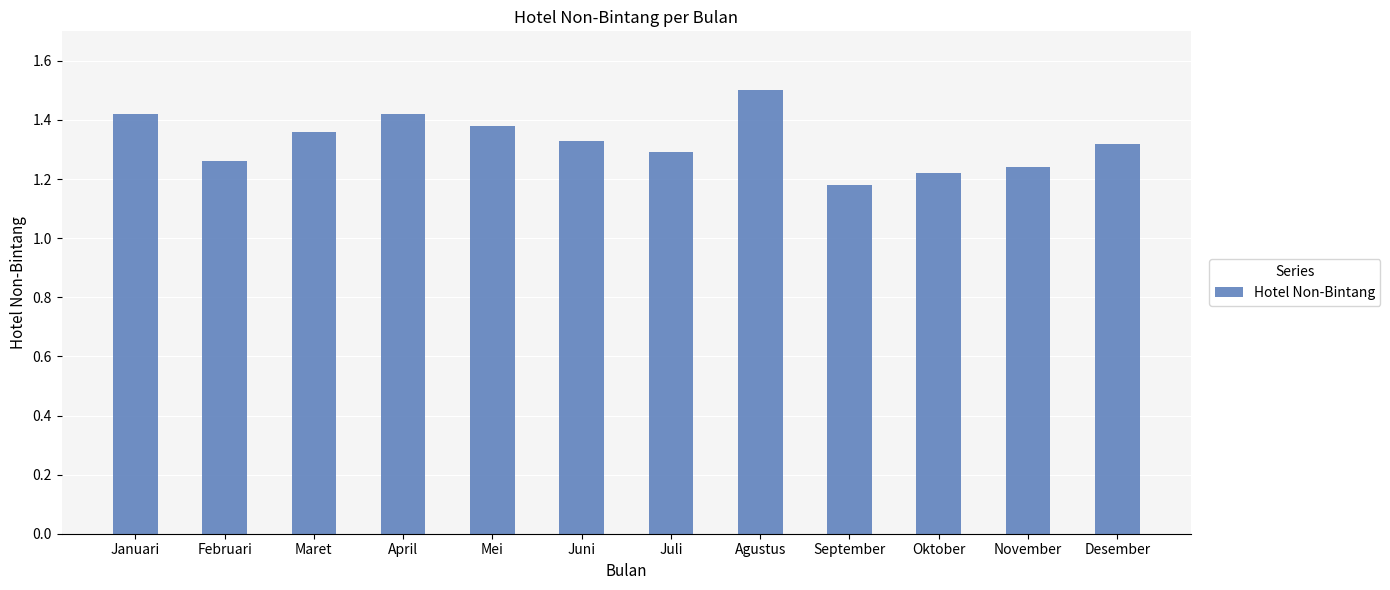

What is the change in value from Januari to Juni?

-0.1